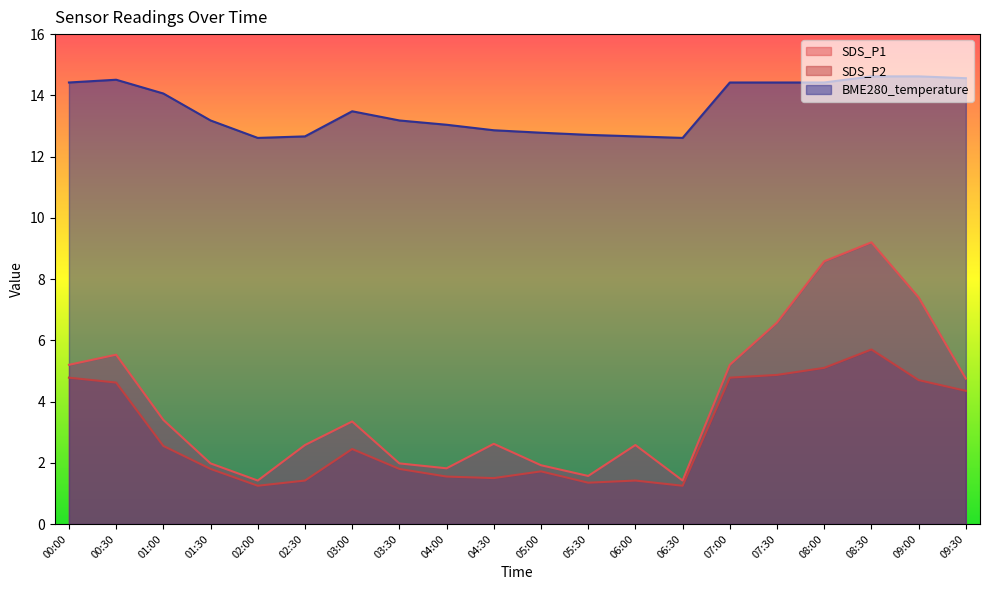

How many interior local valleys does the SDS_P1 series have?

4